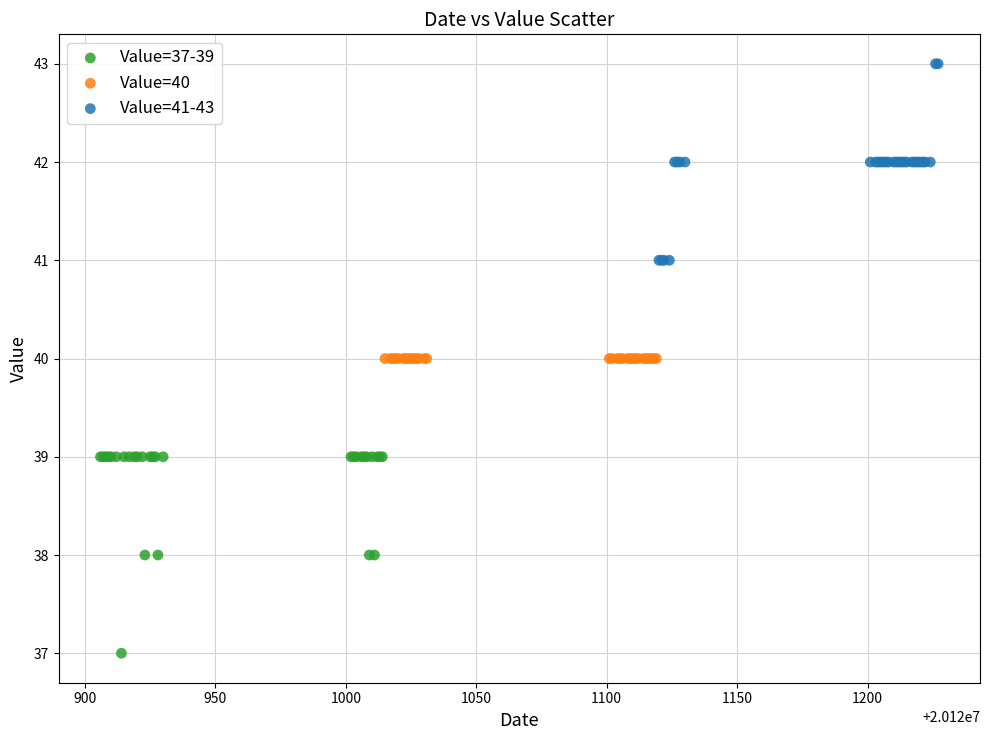

Which series contains the highest Y value?

Value=41-43